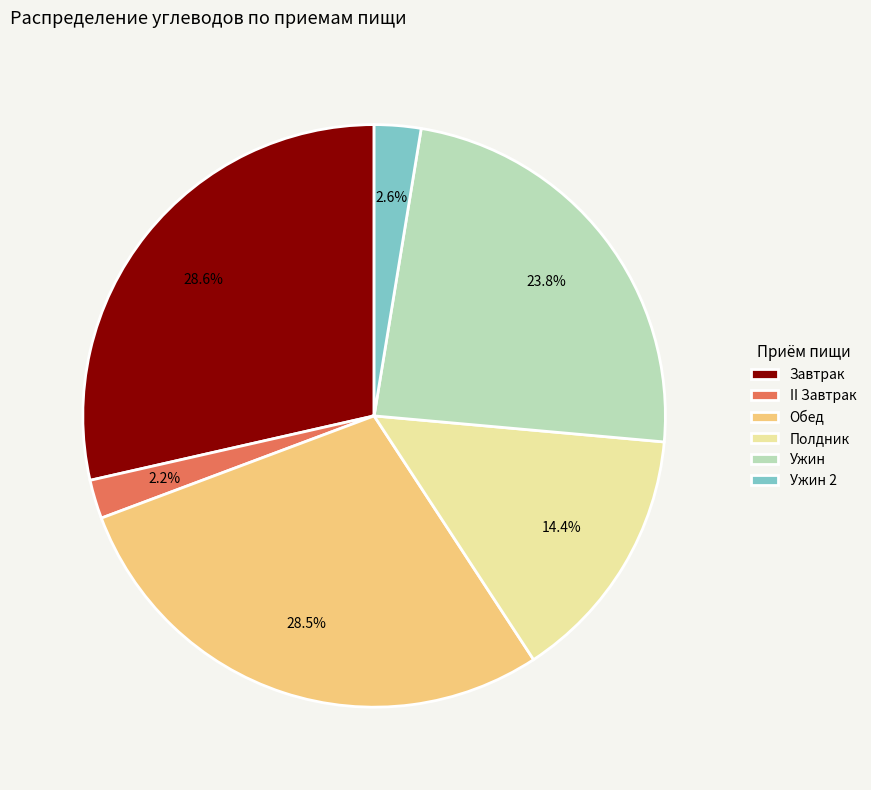

What is the ratio of the value at Обед to the value at Полдник?

2.0